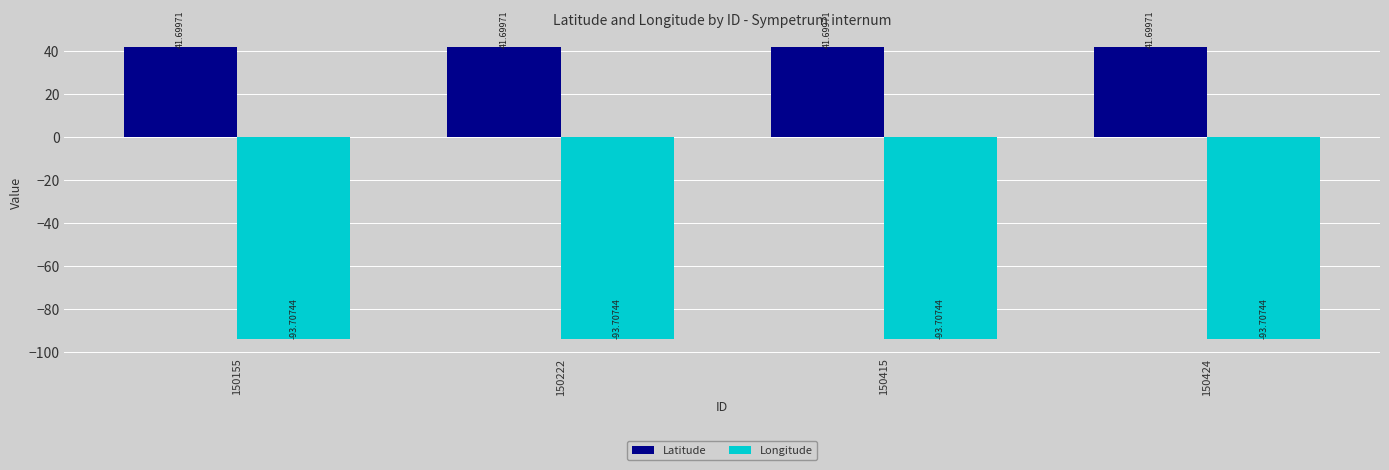

What is the value of the Latitude bar at the 4th from the left?

41.7